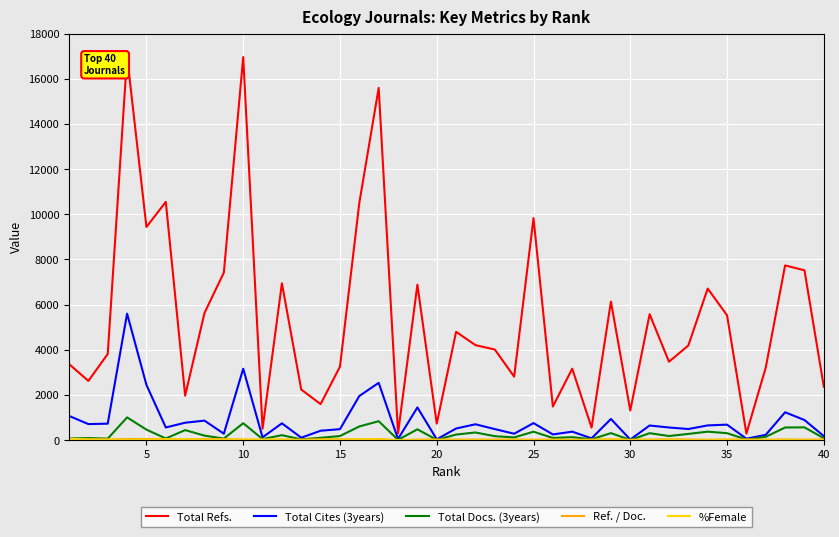

Which series has the widest spread of values?

Total Refs.